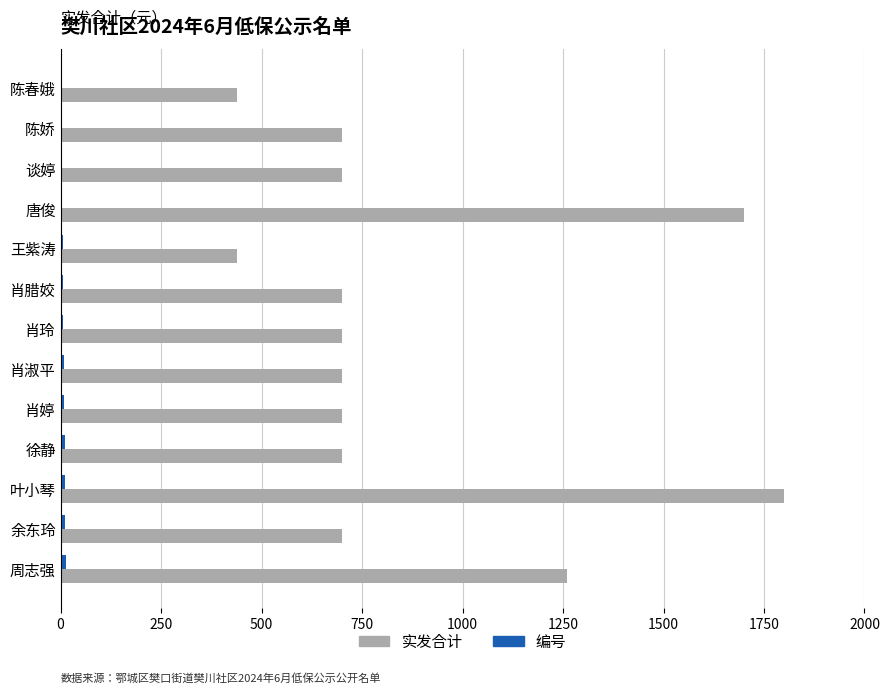

What is the maximum value shown in the chart?

1800